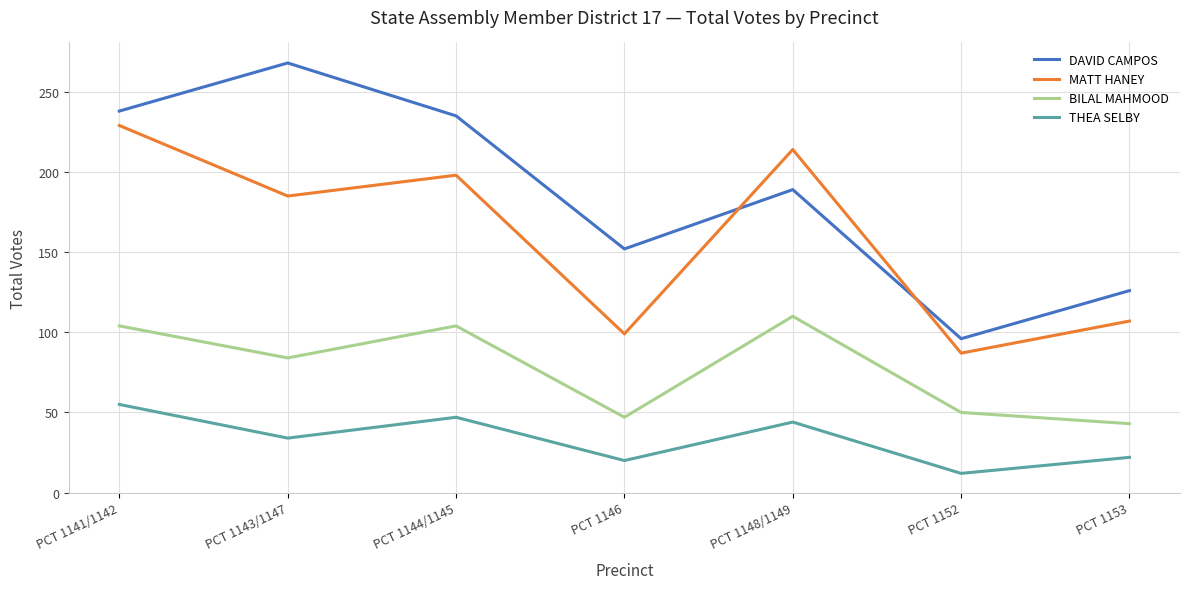

Does the chart display data point markers on the line(s)?

No